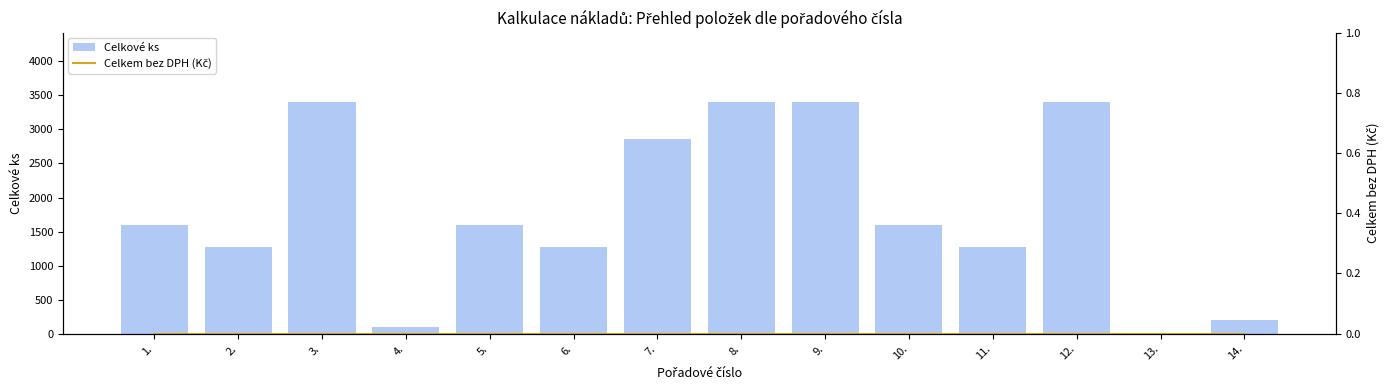

Between 5. and 14., which series saw the biggest shift?

Celkové ks